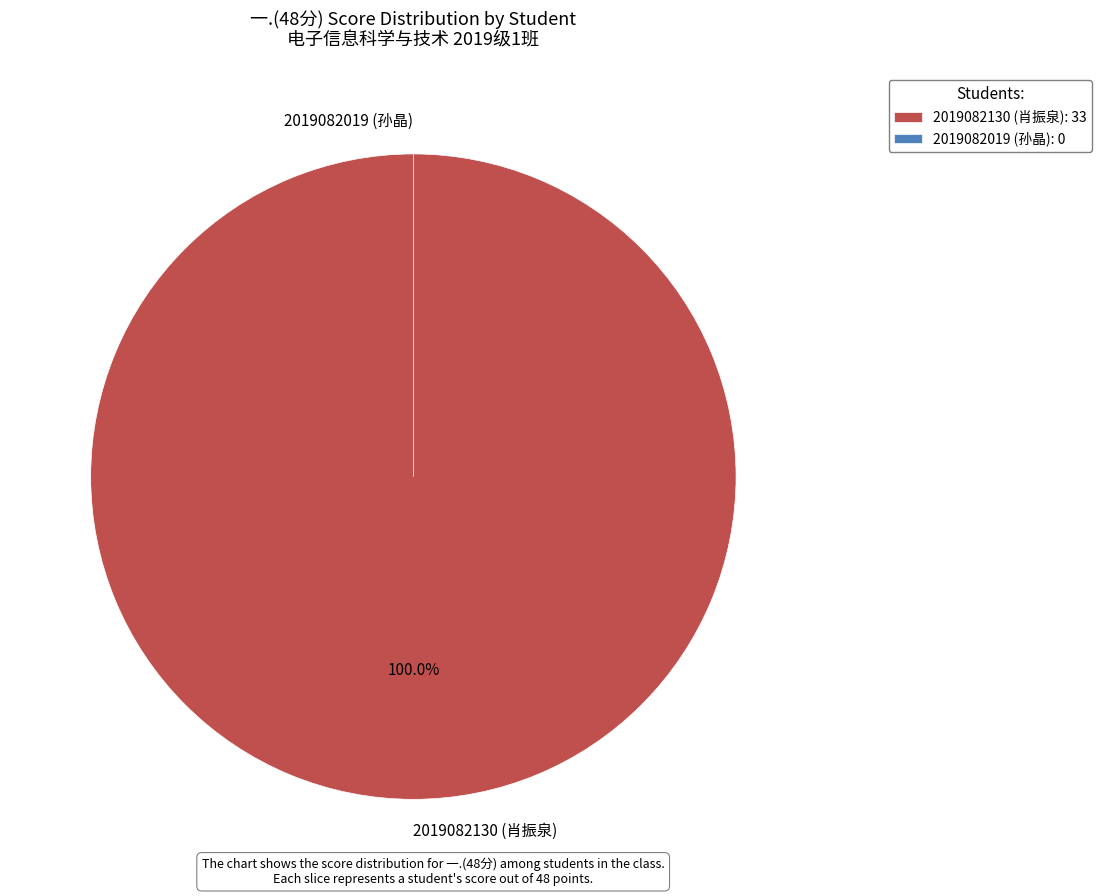

The 2019082019 (孙晶) slice represents 9% of the pie. True or false?

False